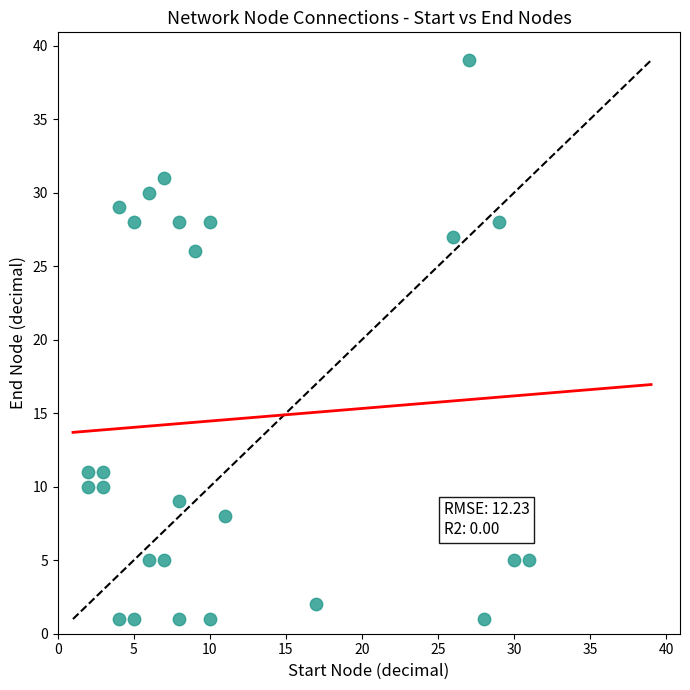

What Y value in the scatter plot is closest to 20?

26